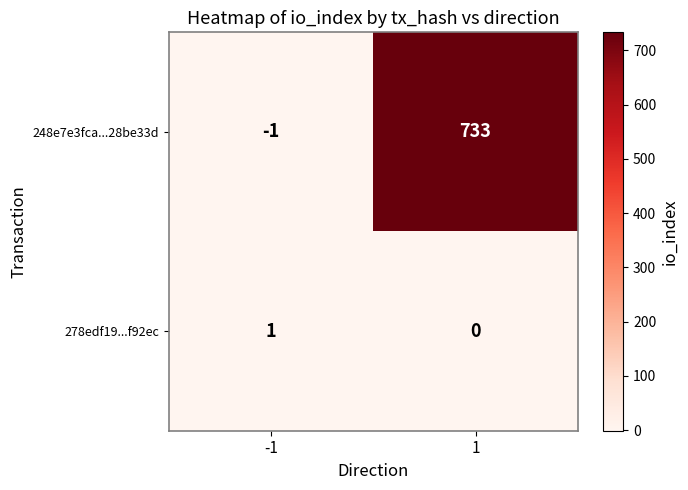

Between -1 and 1, which series saw the biggest shift?

248e7e3fca...28be33d